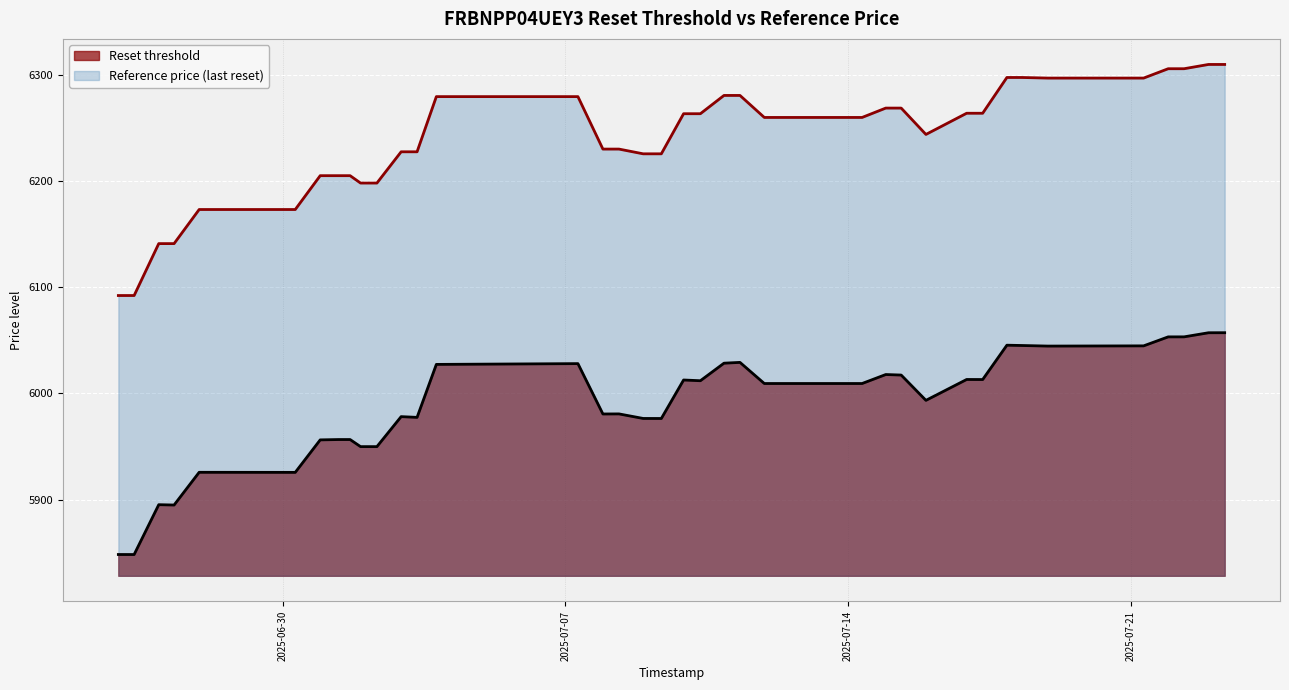

List the series in order of their peak value, lowest first.

Reset threshold, Reference price (last reset)